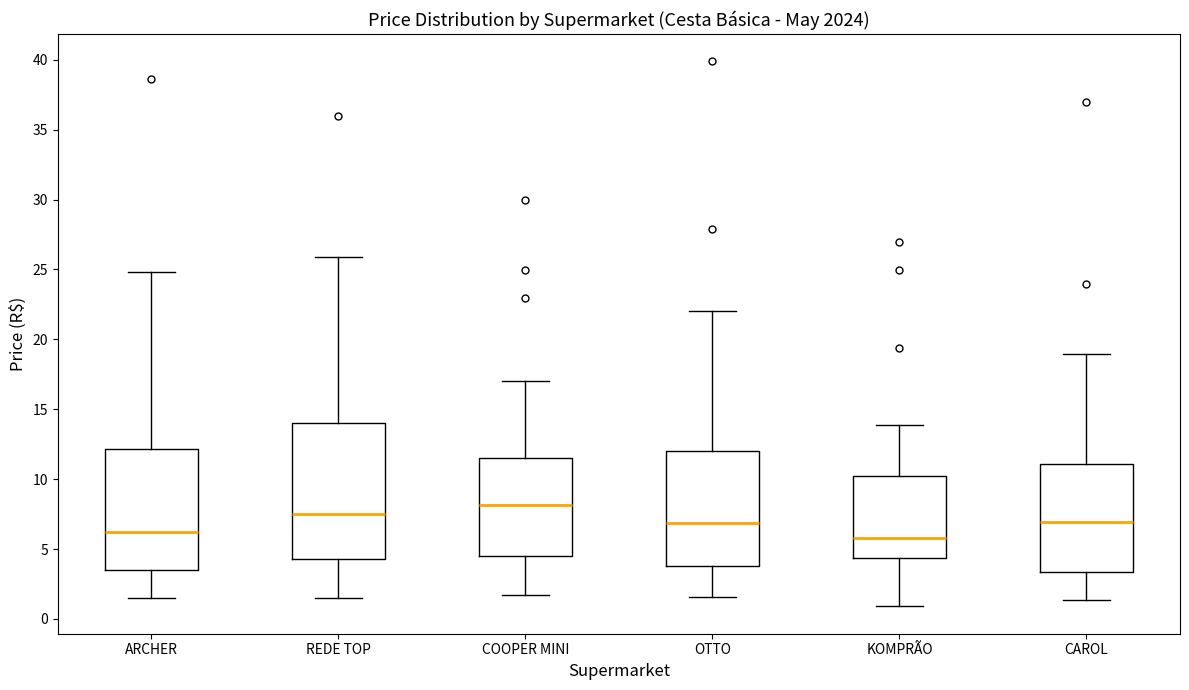

Where does the lower whisker of the box for OTTO end on the y-axis? The values are not printed on the chart, so give them approximately, as read against the axis.

1.5